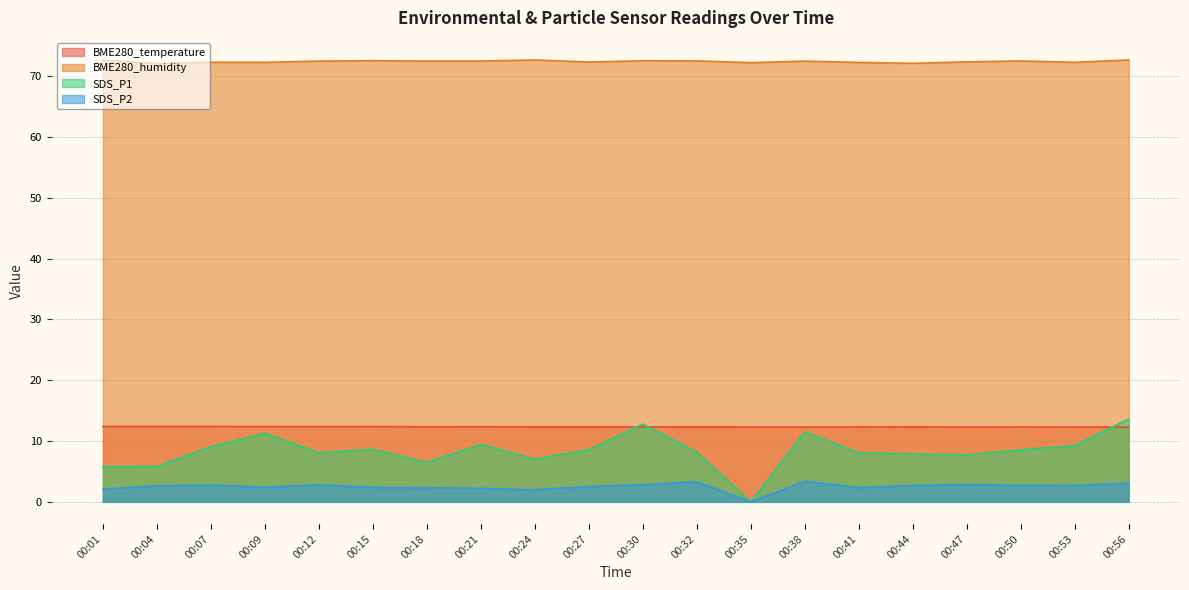

What is the difference between the maximum and second lowest values in the BME280_temperature series?

0.1